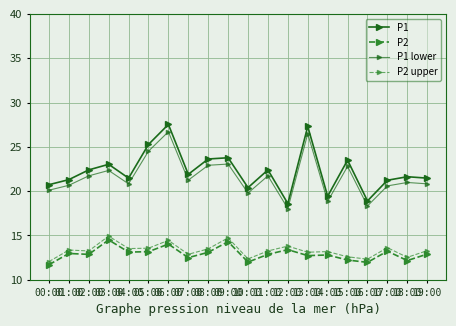

The value of P1 lower at 08:00 is 22.9. True or false?

True